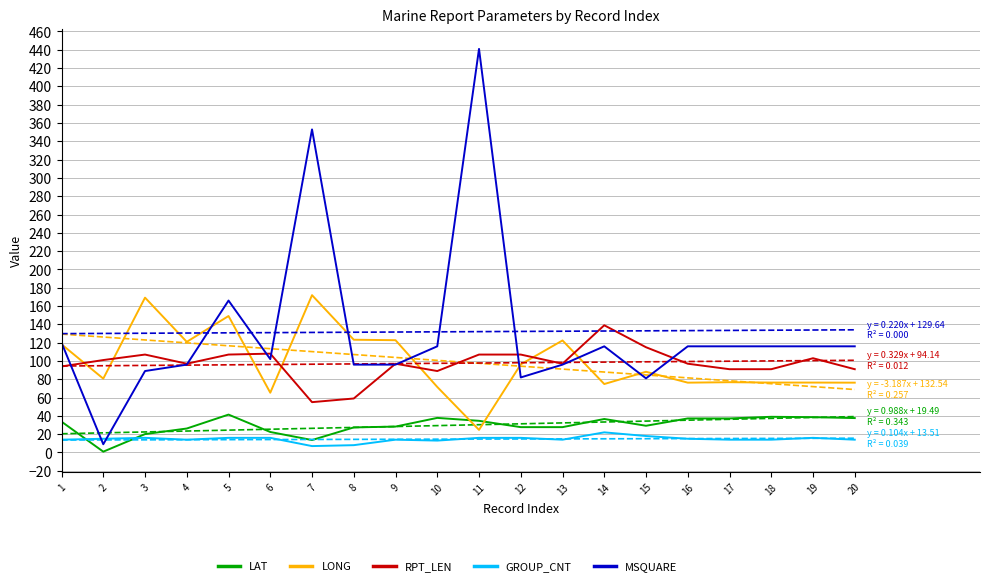

Which series ends up on top after the final intersection of LONG and RPT_LEN?

RPT_LEN